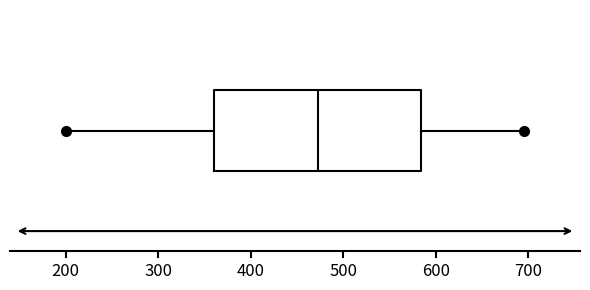

Read this box plot against the x-axis: the position of the median line, the range covered by the box, and the ends of both whiskers. The values are not printed on the chart, so give them approximately, as read against the axis.

median 470, box 360 to 580, whiskers 200 to 700